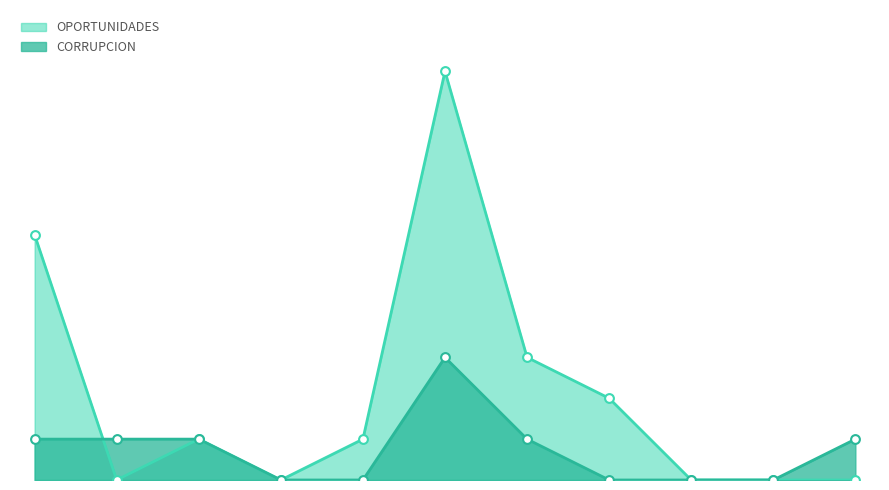

What are all the series names shown in the legend?

OPORTUNIDADES, CORRUPCION